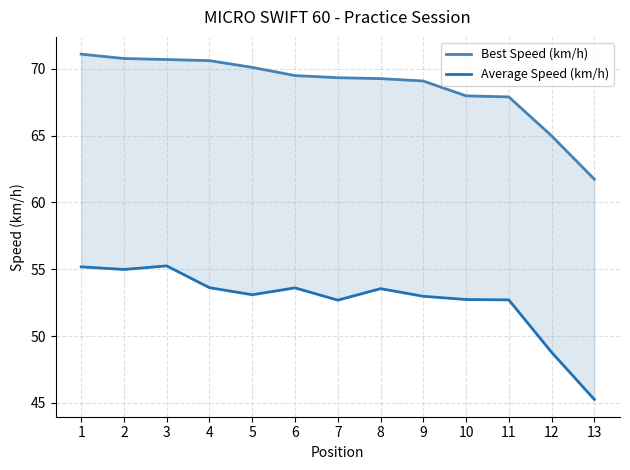

Reading left to right, list all the values displayed in this chart.

Best Speed (km/h): 71.1	70.8	70.7	70.6	70.1	69.5	69.3	69.3	69.1	68.0	67.9	65.0	61.7
Average Speed (km/h): 55.2	55.0	55.2	53.6	53.1	53.6	52.7	53.5	53.0	52.7	52.7	48.8	45.3